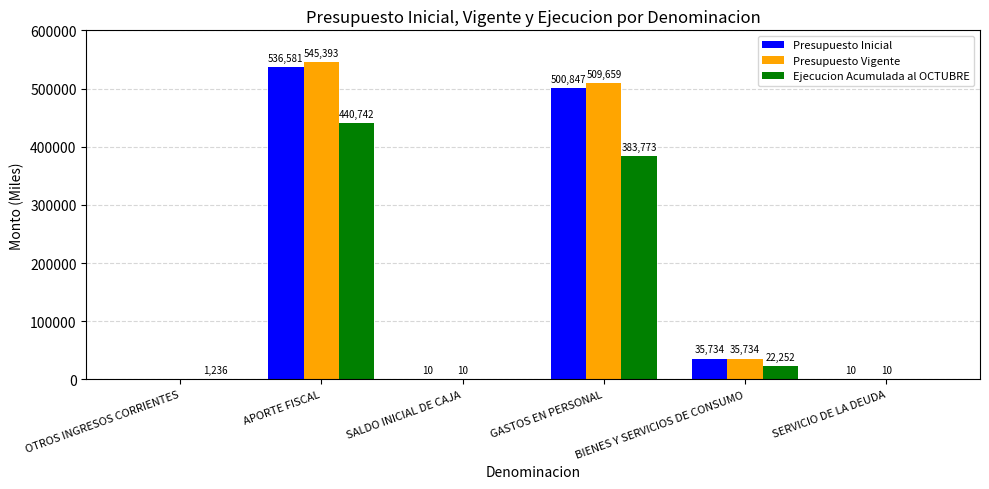

True or false: Presupuesto Inicial has a value of 709116 at APORTE FISCAL.

False